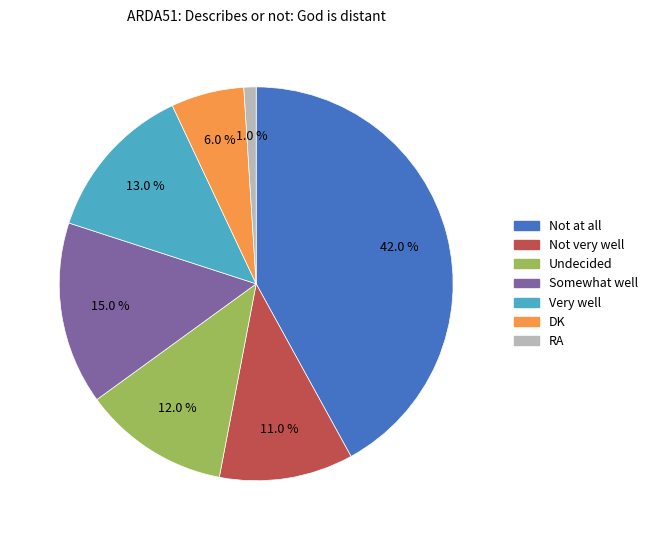

What percentage is the Somewhat well slice, to the nearest percent?

15%